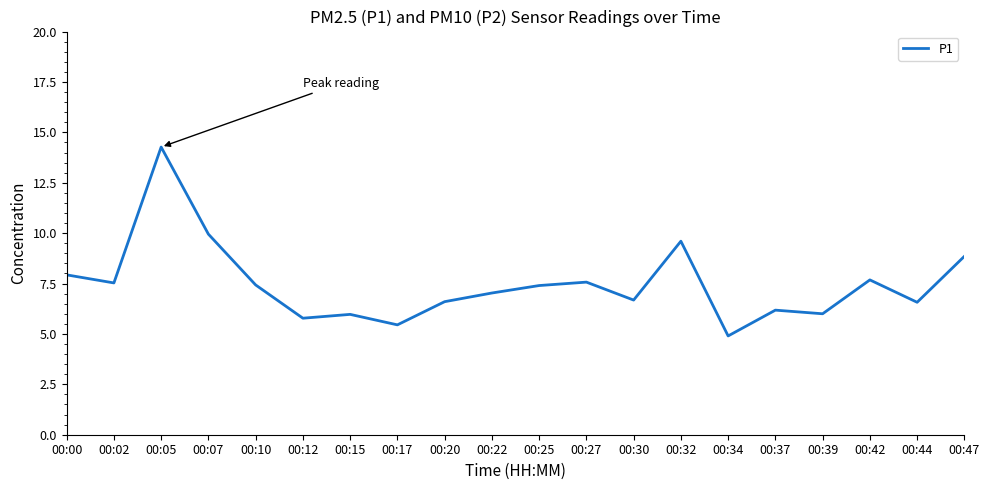

Between 00:05 and 00:47, which is larger?

00:05